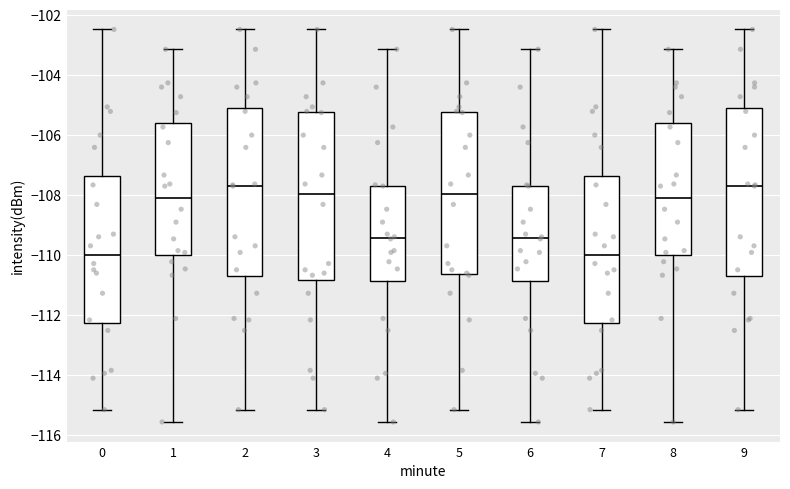

Reading left to right, read every box against the y-axis: the position of its median line, the range the box covers, and the ends of its whiskers. The values are not printed on the chart, so give them approximately, as read against the axis.

0: median -110.0, box -112.2 to -107.4, whiskers -115.2 to -102.4
1: median -108.0, box -110.0 to -105.6, whiskers -115.6 to -103.2
2: median -107.6, box -110.6 to -105.0, whiskers -115.2 to -102.4
3: median -108.0, box -110.8 to -105.2, whiskers -115.2 to -102.4
4: median -109.4, box -110.8 to -107.6, whiskers -115.6 to -103.2
5: median -108.0, box -110.6 to -105.2, whiskers -115.2 to -102.4
6: median -109.4, box -110.8 to -107.6, whiskers -115.6 to -103.2
7: median -110.0, box -112.2 to -107.4, whiskers -115.2 to -102.4
8: median -108.0, box -110.0 to -105.6, whiskers -115.6 to -103.2
9: median -107.6, box -110.6 to -105.0, whiskers -115.2 to -102.4